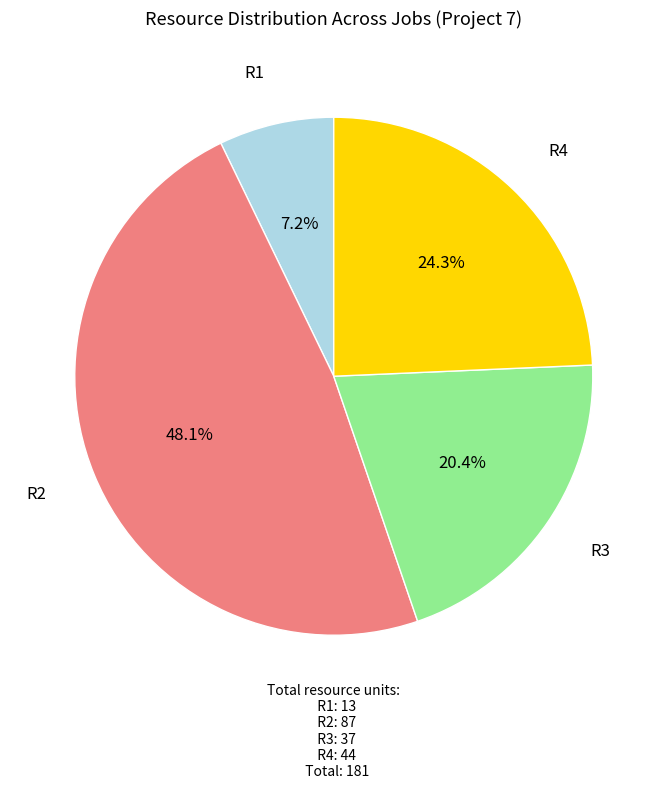

Is there a majority slice in this chart?

No